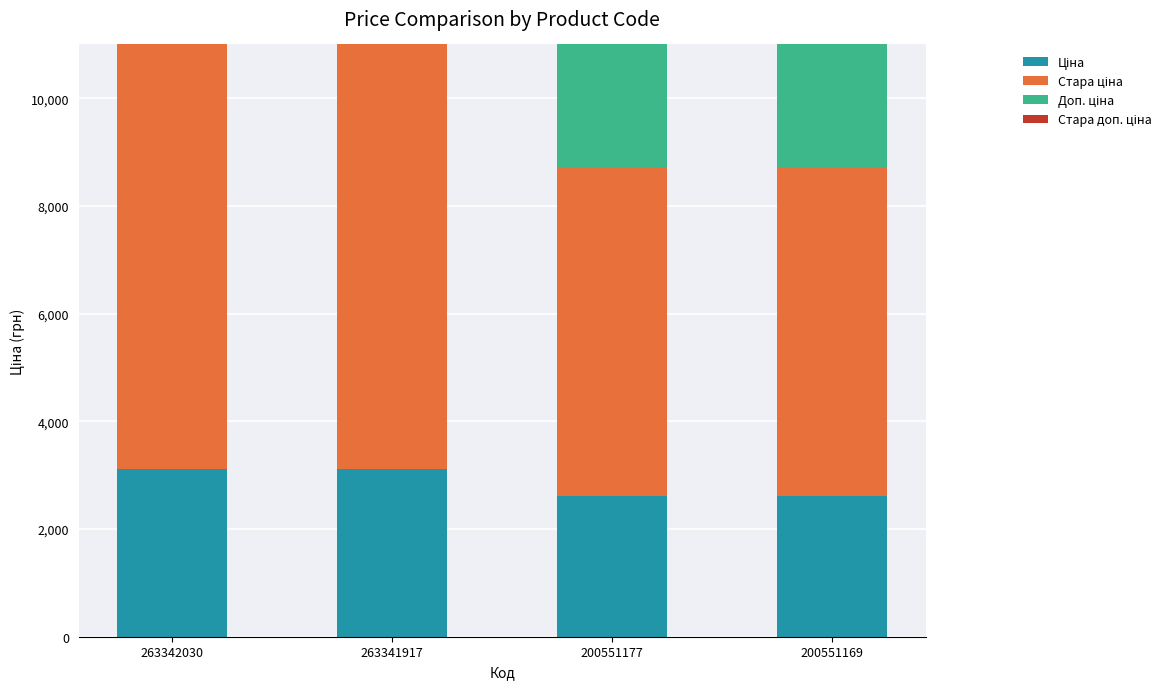

How many bars are there in total?

16